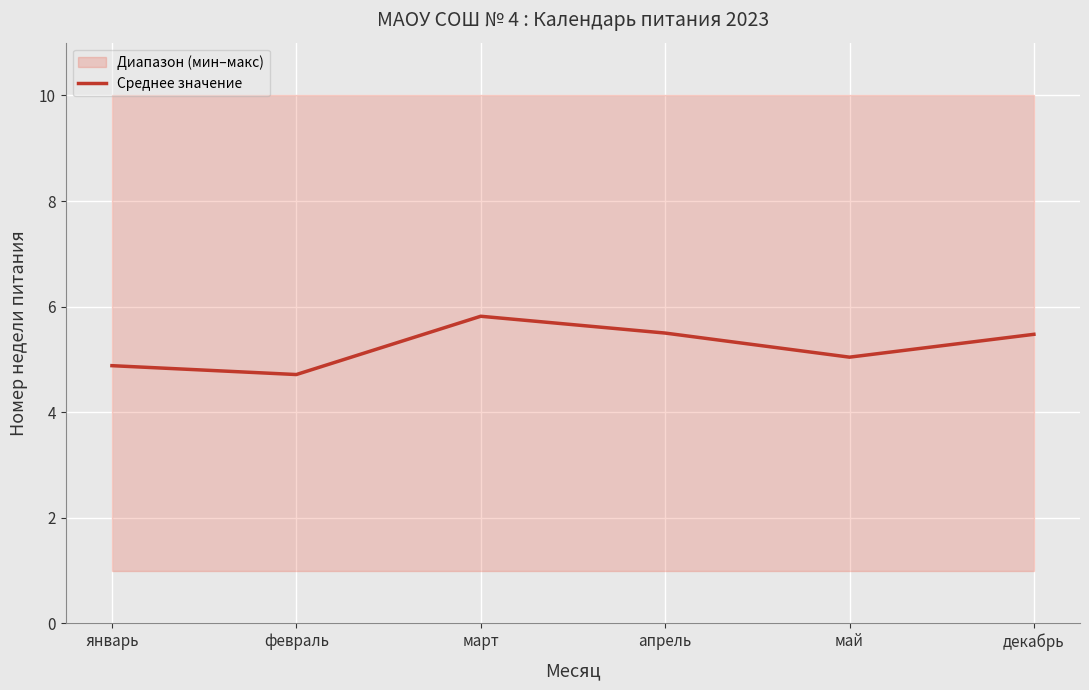

At which category does the chart reach its minimum across all series?

февраль